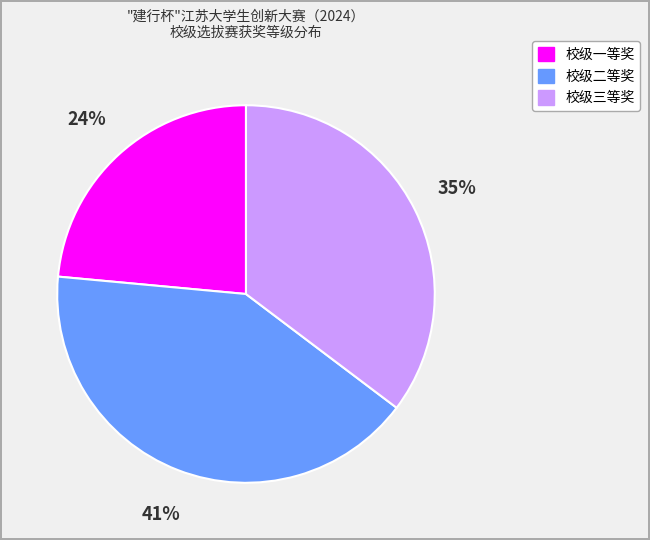

The 校级三等奖 slice represents 42% of the pie. True or false?

False